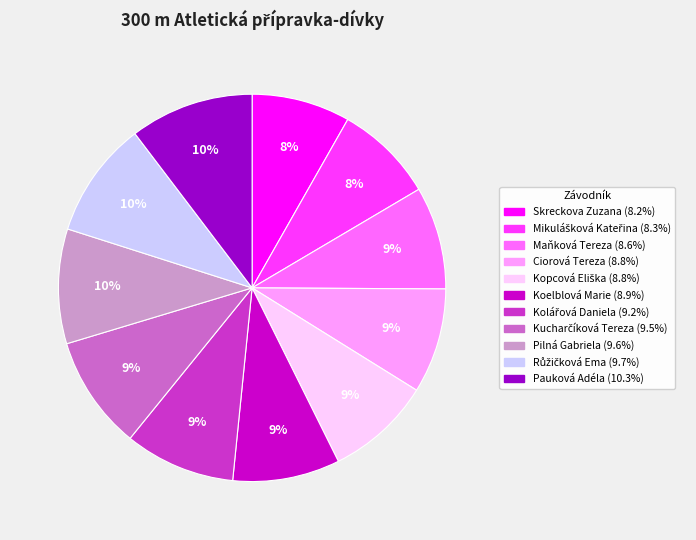

The Koelblová Marie slice represents 9% of the pie. True or false?

True